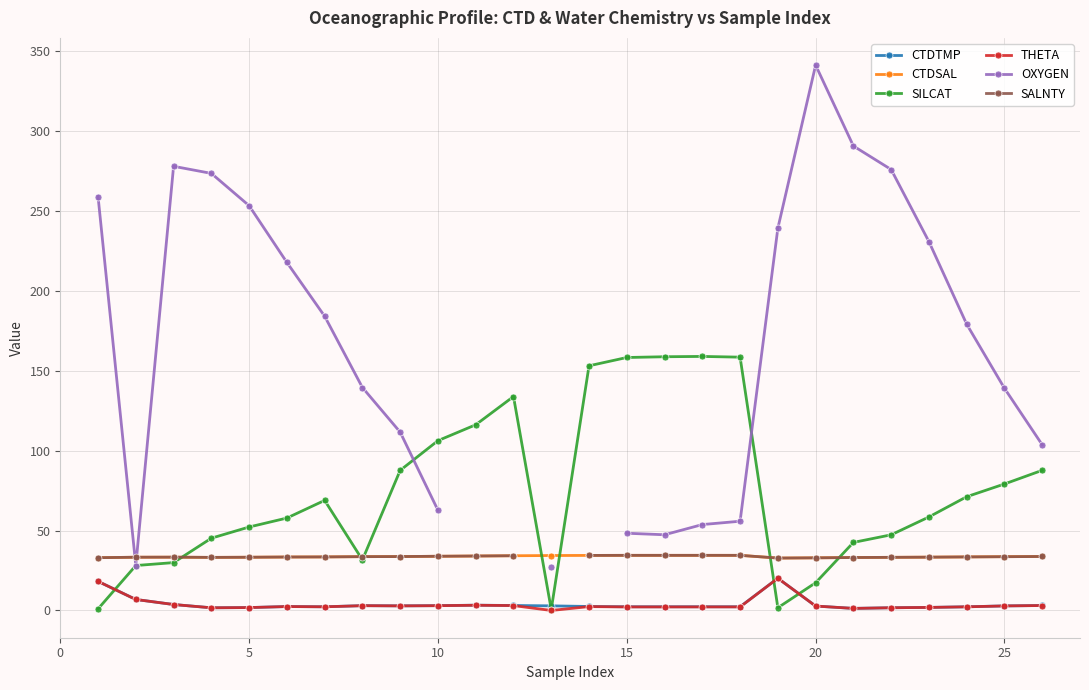

The value of CTDSAL at 5 is 33.3. True or false?

True